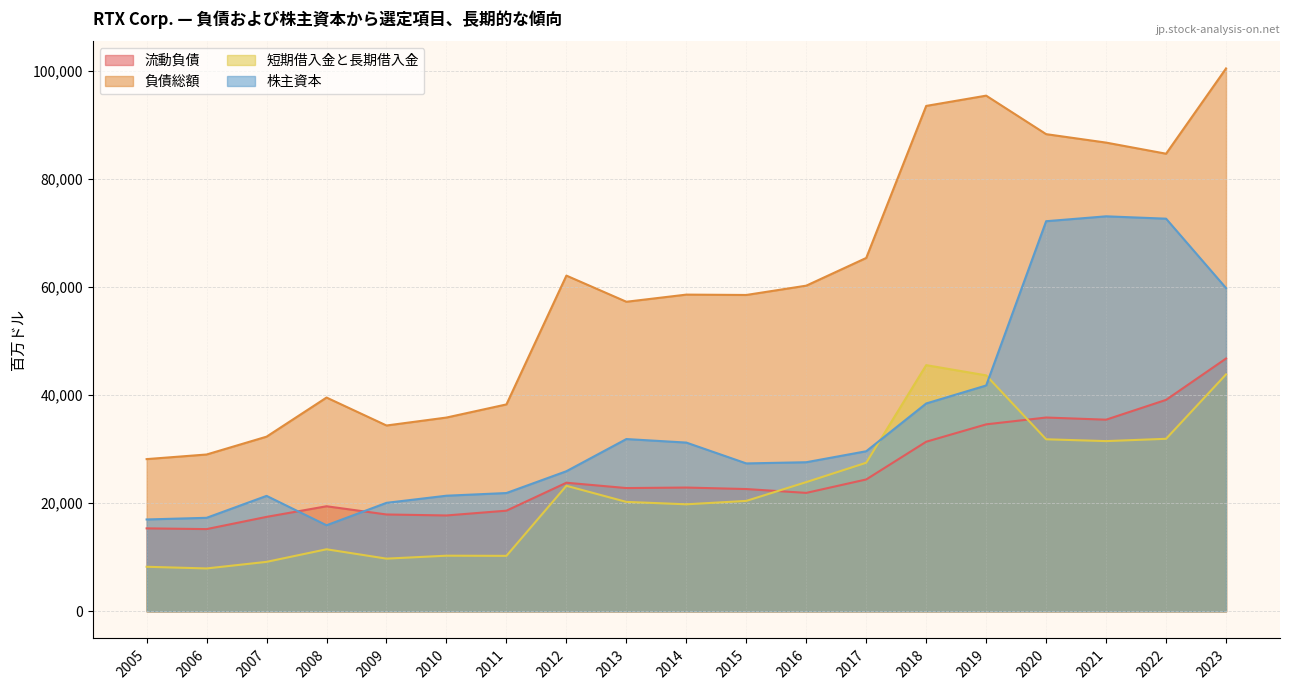

What is the difference between the 株主資本 values at 2008 and 2012?

9997